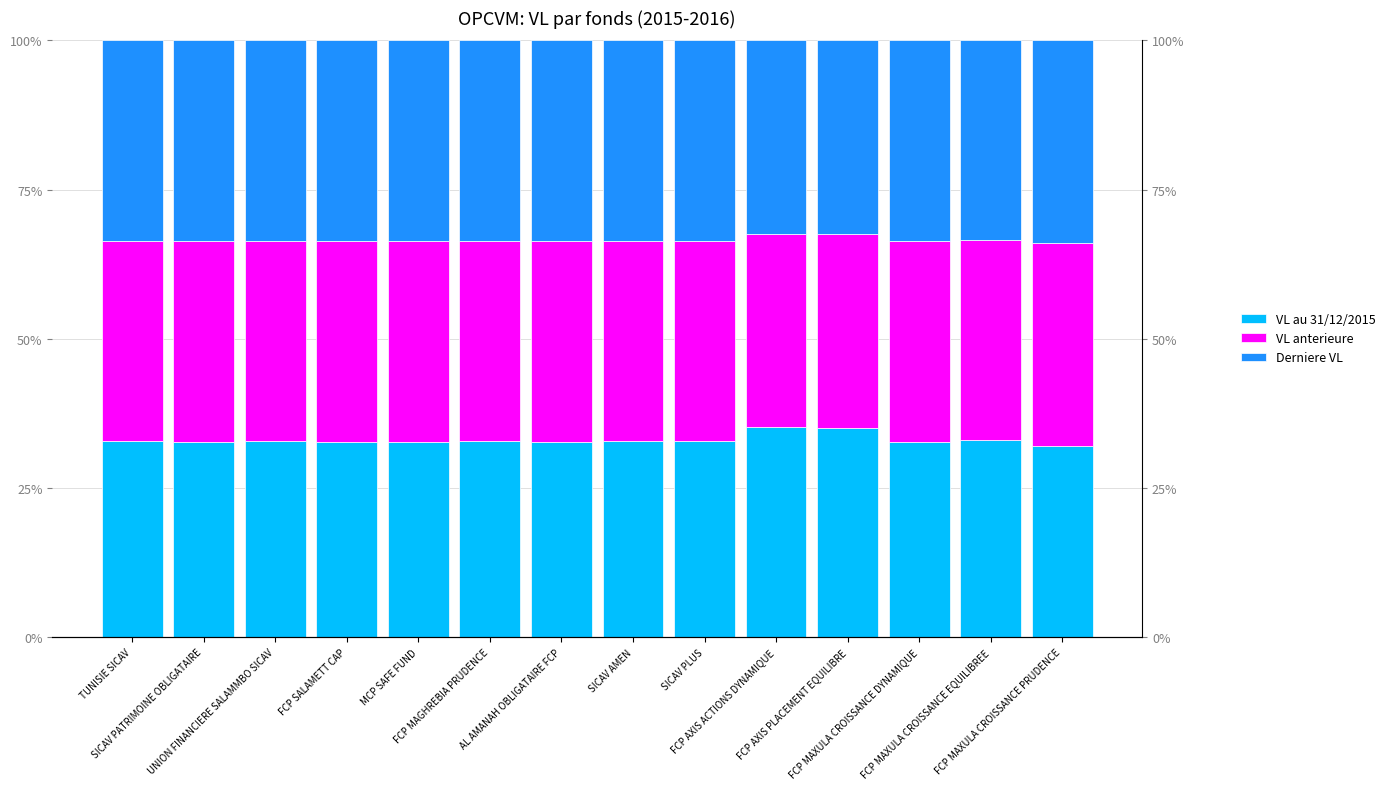

Reading right to left, list all the values displayed in this chart.

VL au 31/12/2015: FCP MAXULA CROISSANCE PRUDENCE=32.1	FCP MAXULA CROISSANCE EQUILIBREE=33.0	FCP MAXULA CROISSANCE DYNAMIQUE=32.7	FCP AXIS PLACEMENT EQUILIBRE=35.1	FCP AXIS ACTIONS DYNAMIQUE=35.1	SICAV PLUS=32.8	SICAV AMEN=32.8	AL AMANAH OBLIGATAIRE FCP=32.8	FCP MAGHREBIA PRUDENCE=32.8	MCP SAFE FUND=32.7	FCP SALAMETT CAP=32.7	UNION FINANCIERE SALAMMBO SICAV=32.8	SICAV PATRIMOINE OBLIGATAIRE=32.8	TUNISIE SICAV=32.8
VL anterieure: FCP MAXULA CROISSANCE PRUDENCE=34.0	FCP MAXULA CROISSANCE EQUILIBREE=33.5	FCP MAXULA CROISSANCE DYNAMIQUE=33.7	FCP AXIS PLACEMENT EQUILIBRE=32.5	FCP AXIS ACTIONS DYNAMIQUE=32.5	SICAV PLUS=33.6	SICAV AMEN=33.6	AL AMANAH OBLIGATAIRE FCP=33.6	FCP MAGHREBIA PRUDENCE=33.6	MCP SAFE FUND=33.6	FCP SALAMETT CAP=33.6	UNION FINANCIERE SALAMMBO SICAV=33.6	SICAV PATRIMOINE OBLIGATAIRE=33.6	TUNISIE SICAV=33.6
Derniere VL: FCP MAXULA CROISSANCE PRUDENCE=34.0	FCP MAXULA CROISSANCE EQUILIBREE=33.5	FCP MAXULA CROISSANCE DYNAMIQUE=33.6	FCP AXIS PLACEMENT EQUILIBRE=32.4	FCP AXIS ACTIONS DYNAMIQUE=32.4	SICAV PLUS=33.6	SICAV AMEN=33.6	AL AMANAH OBLIGATAIRE FCP=33.6	FCP MAGHREBIA PRUDENCE=33.6	MCP SAFE FUND=33.6	FCP SALAMETT CAP=33.6	UNION FINANCIERE SALAMMBO SICAV=33.6	SICAV PATRIMOINE OBLIGATAIRE=33.6	TUNISIE SICAV=33.6